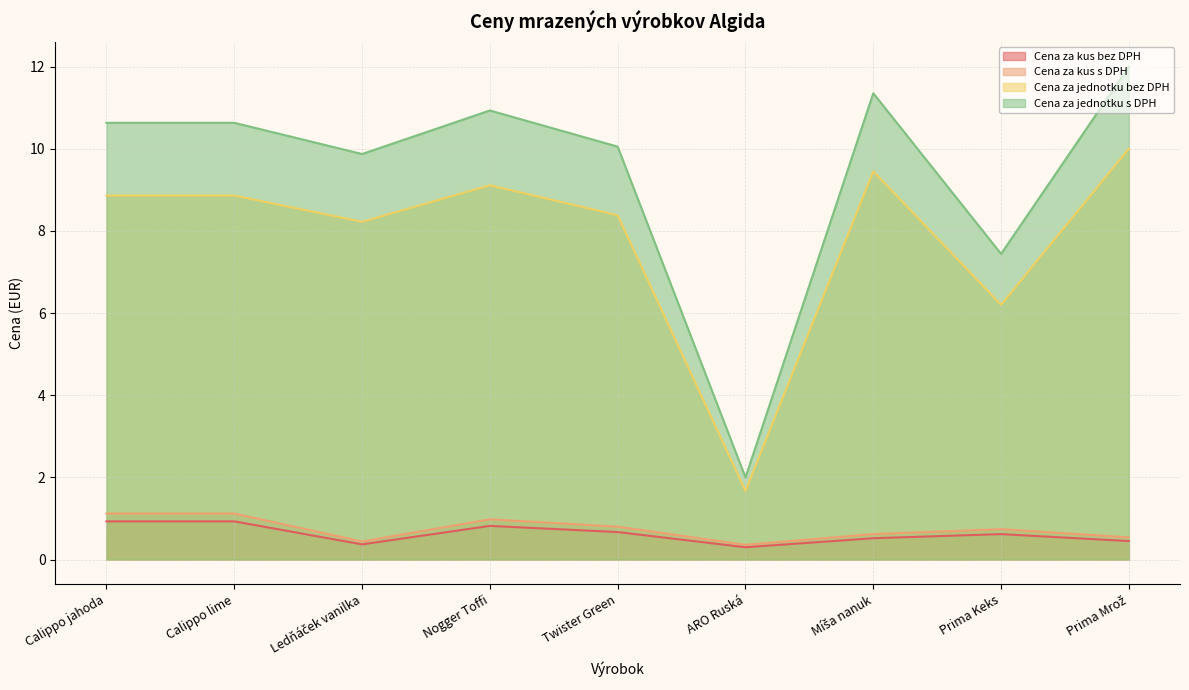

Which series changed the most between Ledňáček vanilka and Prima Keks?

Cena za jednotku s DPH